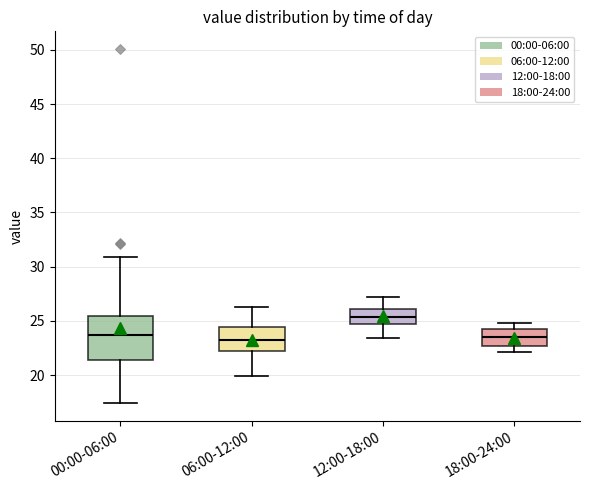

Reading left to right, transcribe this box plot: for each box, give where its median line is, the range the box spans, and where its two whiskers end, as read against the y-axis. The values are not printed on the chart, so give them approximately, as read against the axis.

00:00-06:00: median 23.5, box 21.5 to 25.5, whiskers 17.5 to 31.0
06:00-12:00: median 23.5, box 22.5 to 24.5, whiskers 20.0 to 26.5
12:00-18:00: median 25.5, box 24.5 to 26.0, whiskers 23.5 to 27.0
18:00-24:00: median 23.5, box 22.5 to 24.0, whiskers 22.0 to 25.0